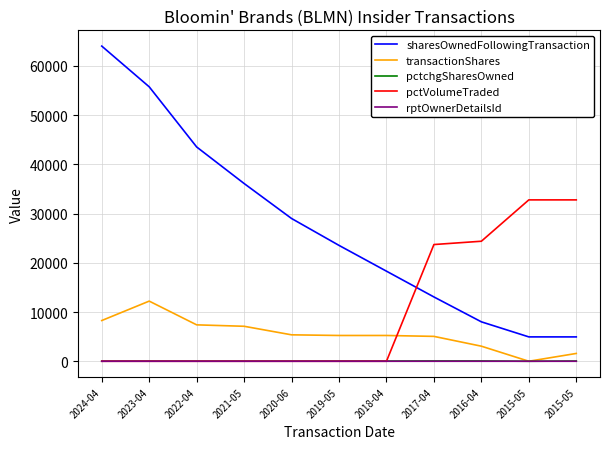

At which category does the chart reach its minimum across all series?

2015-05